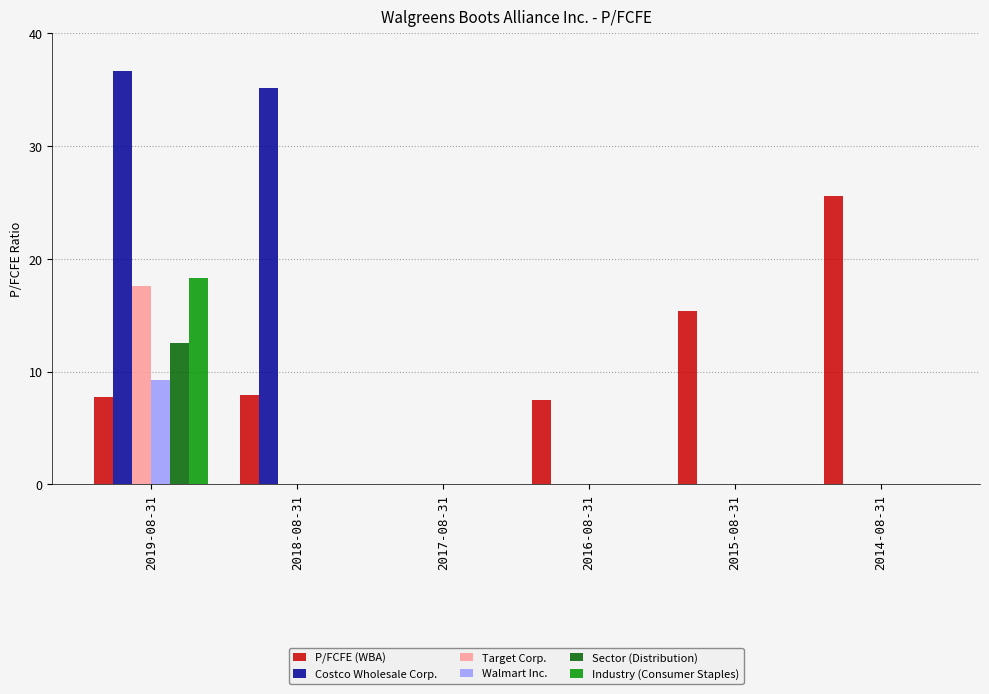

At which category is the sum across all series the highest?

2019-08-31